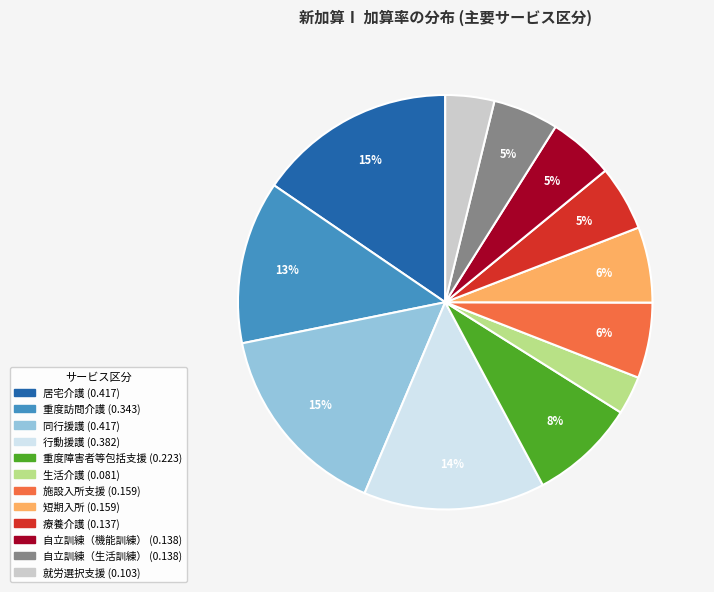

Between 重度障害者等包括支援 and 就労選択支援, which is larger?

重度障害者等包括支援